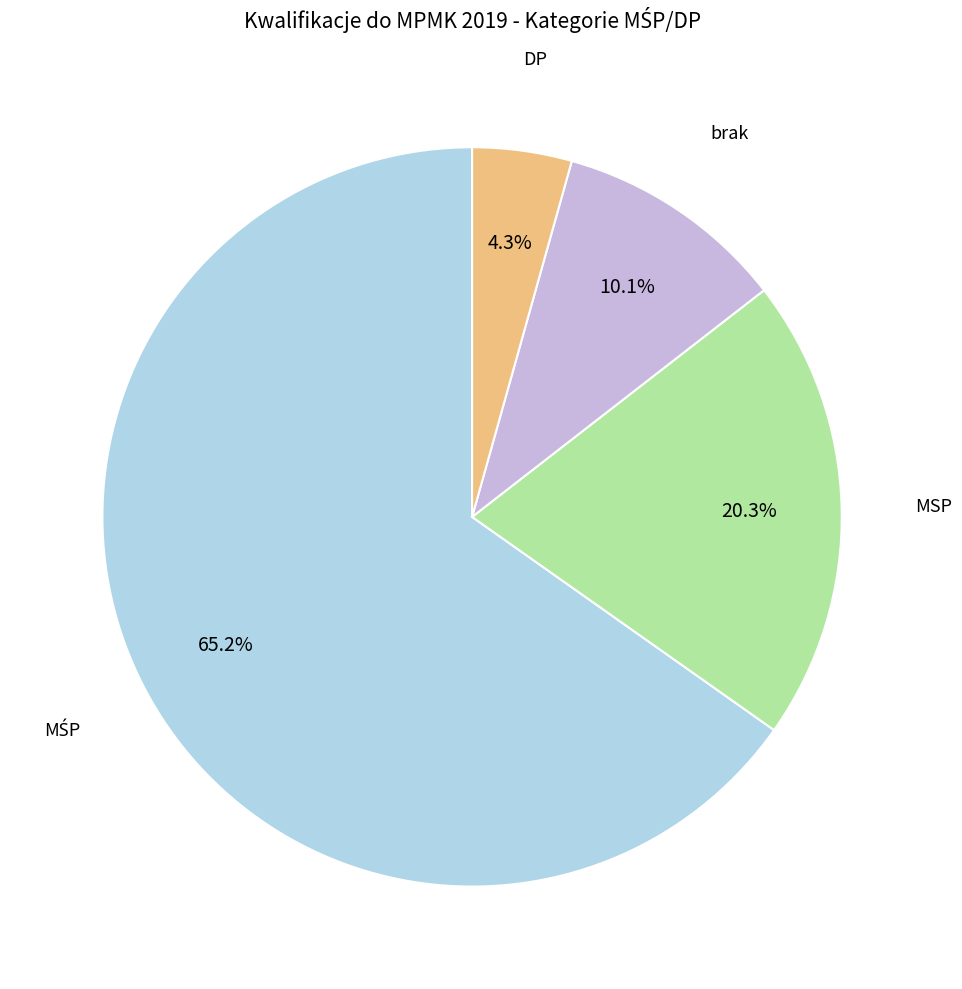

How many slices are in this pie chart?

4